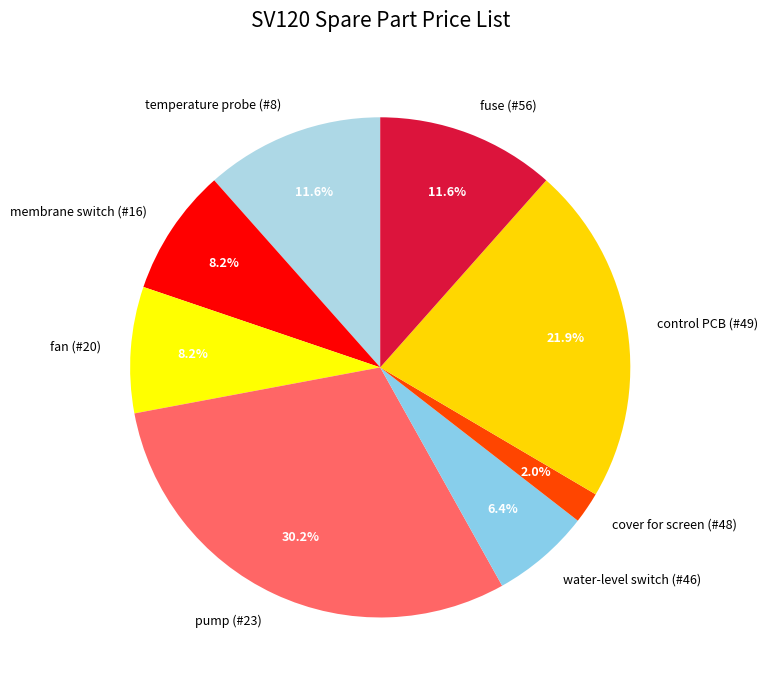

Which category has the biggest portion of the pie?

pump (#23)